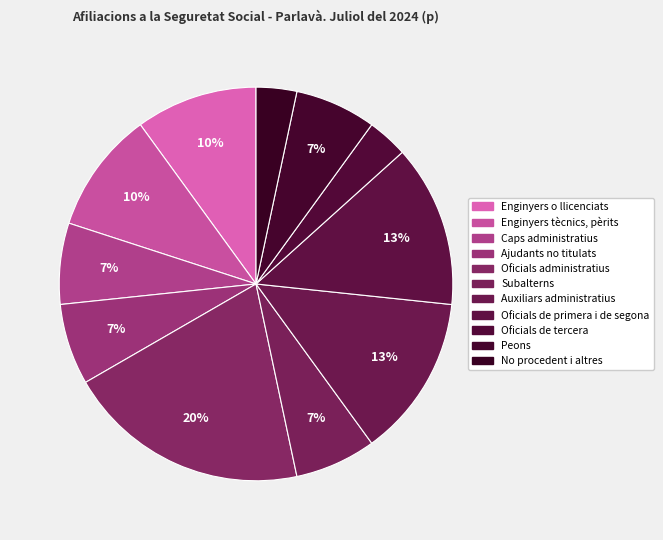

Which category has the biggest portion of the pie?

Oficials administratius